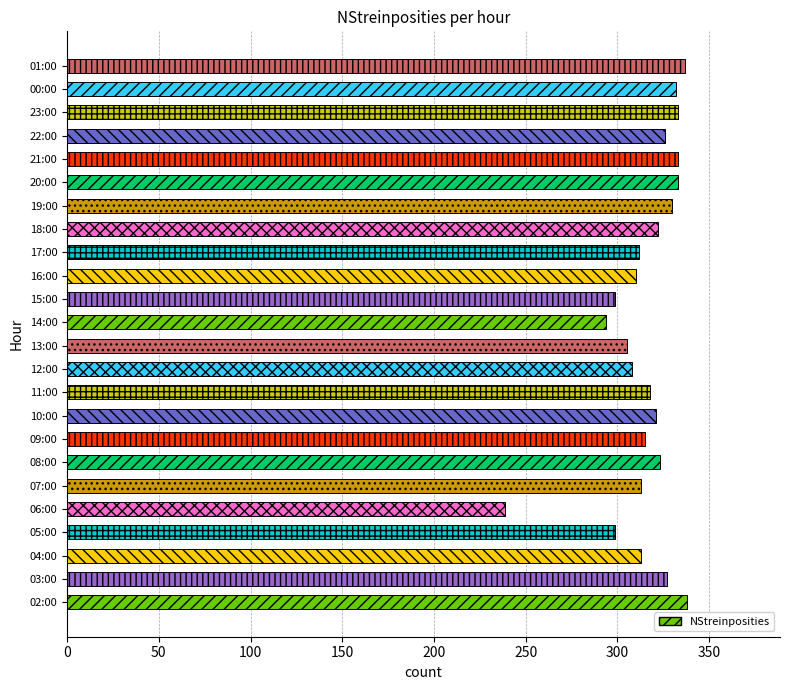

What is the maximum value shown in the chart?

338